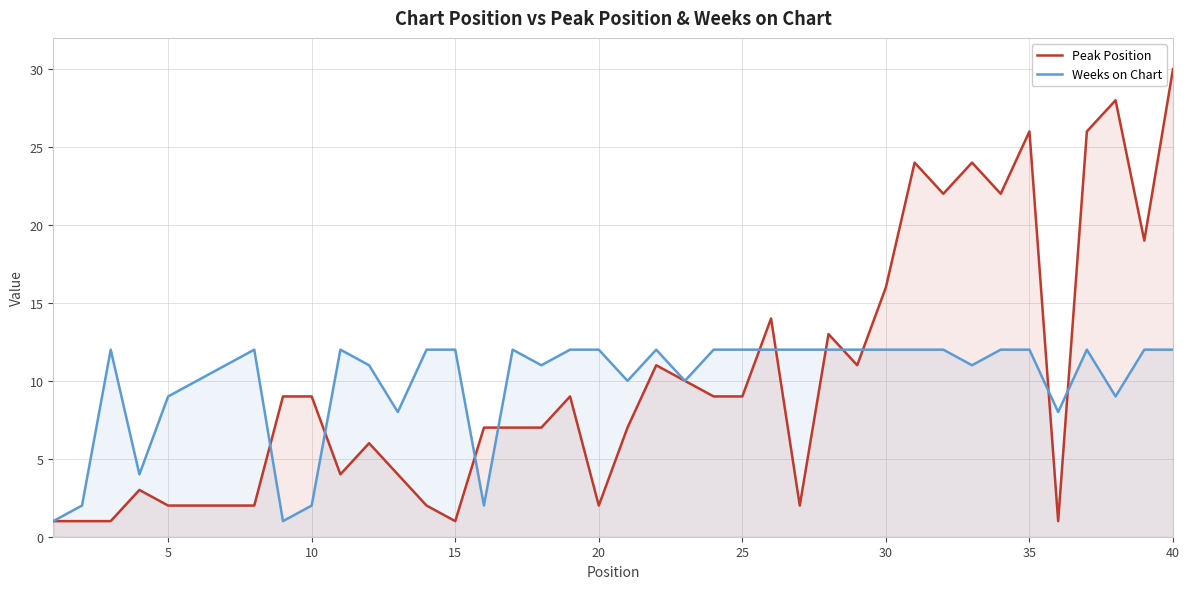

What is the approximate value of Weeks on Chart at 25, to the nearest 5?

10